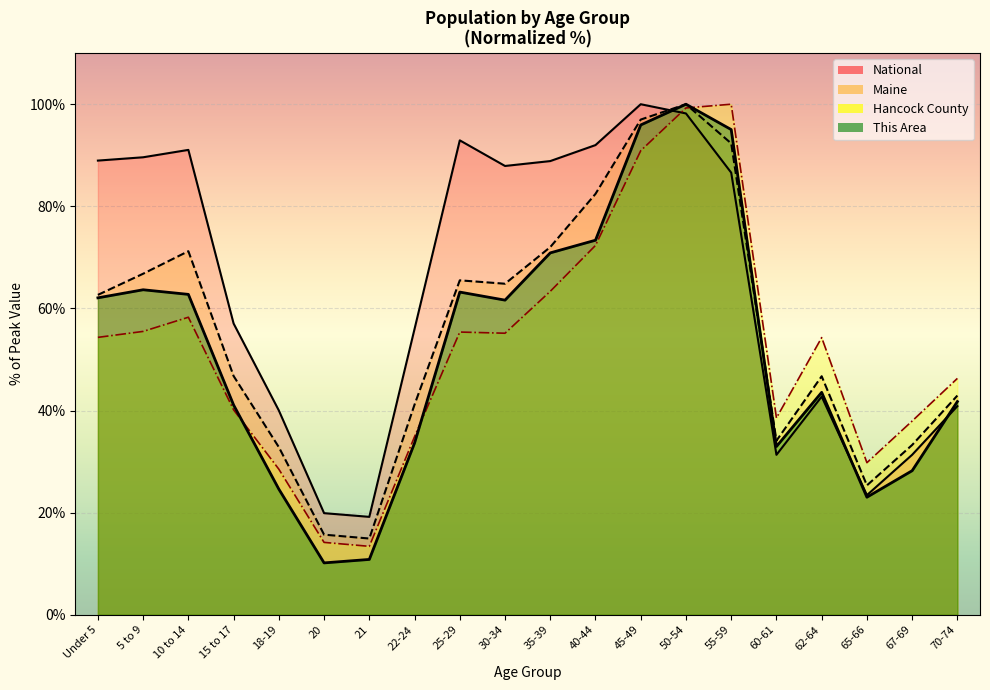

Where does the Maine series first go above 62?

Under 5